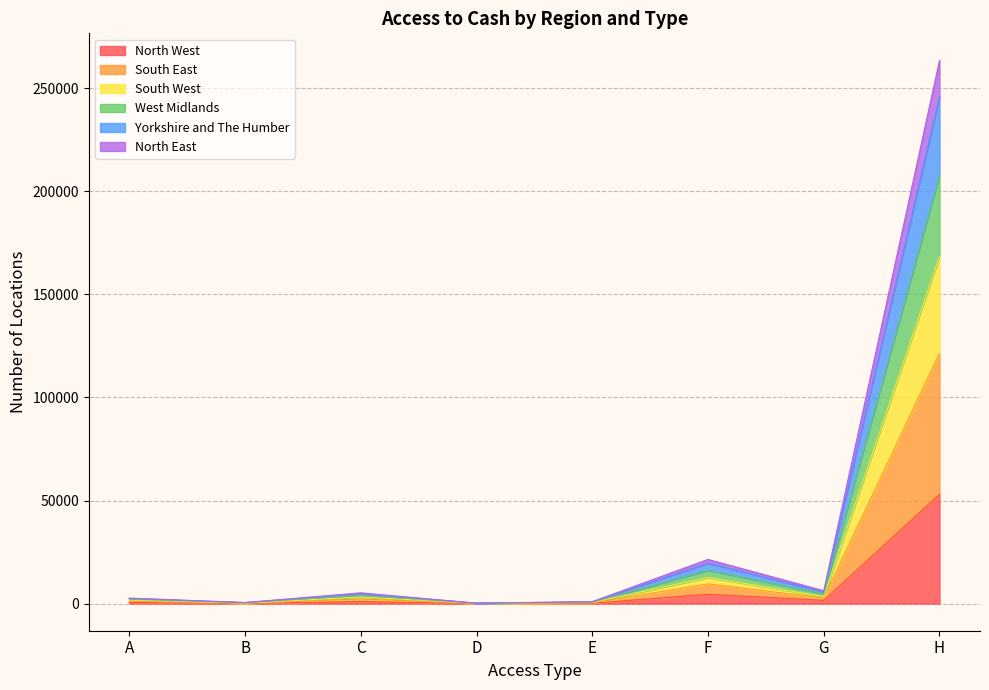

Which category has the highest value in the North West series?

H